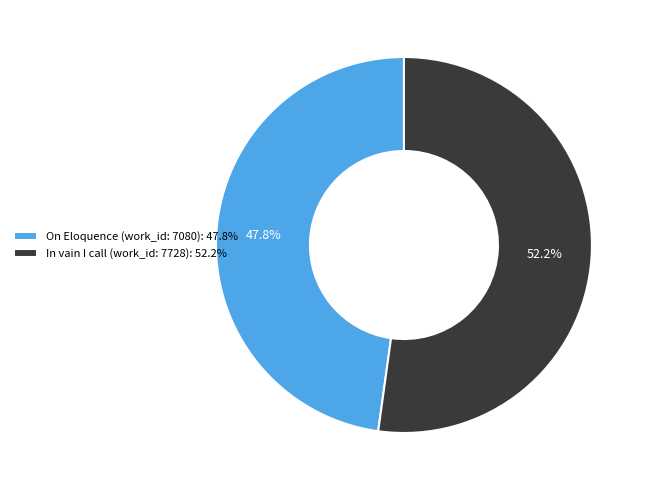

What is the ratio of the value at In vain I call (work_id: 7728) to the value at On Eloquence (work_id: 7080)?

1.1